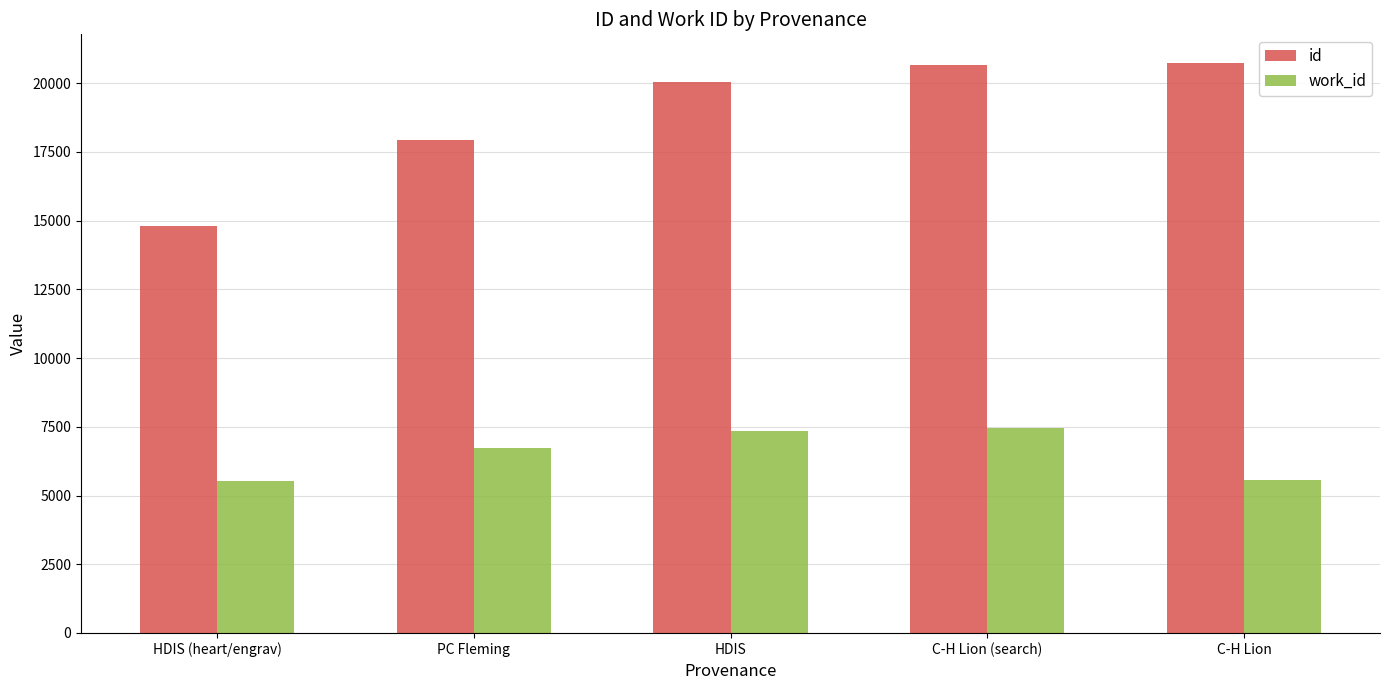

What is the difference between the maximum and second lowest values in the id series?

2796